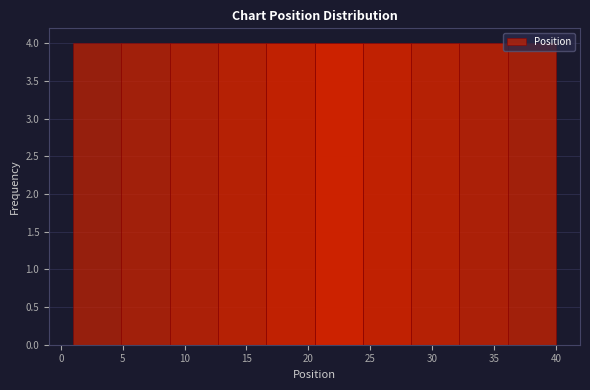

Reading left to right, transcribe this chart: for each bar, give the range it covers on the x-axis and its height. Neither the bar edges nor the heights are printed on the chart, so give them approximately, as read against the axes.

1.0 to 4.9: 4
4.9 to 8.8: 4
8.8 to 12.7: 4
12.7 to 16.6: 4
16.6 to 20.5: 4
20.5 to 24.4: 4
24.4 to 28.3: 4
28.3 to 32.2: 4
32.2 to 36.1: 4
36.1 to 40.0: 4